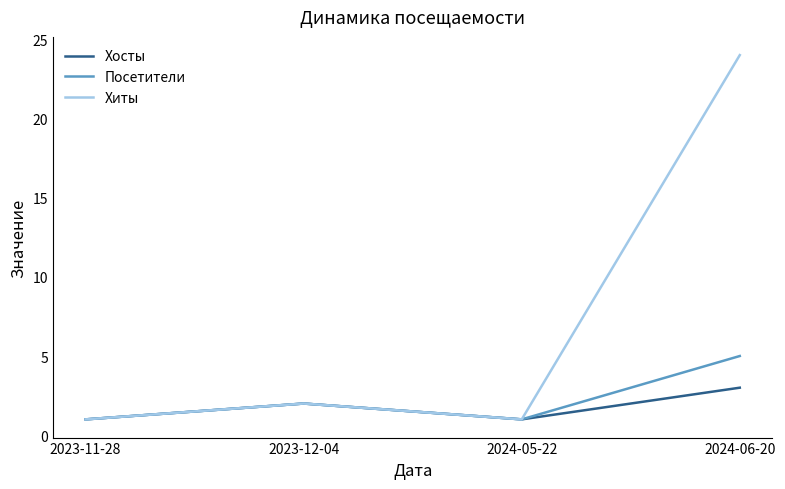

In Посетители, how many points are higher than both neighbors (excluding endpoints)?

1